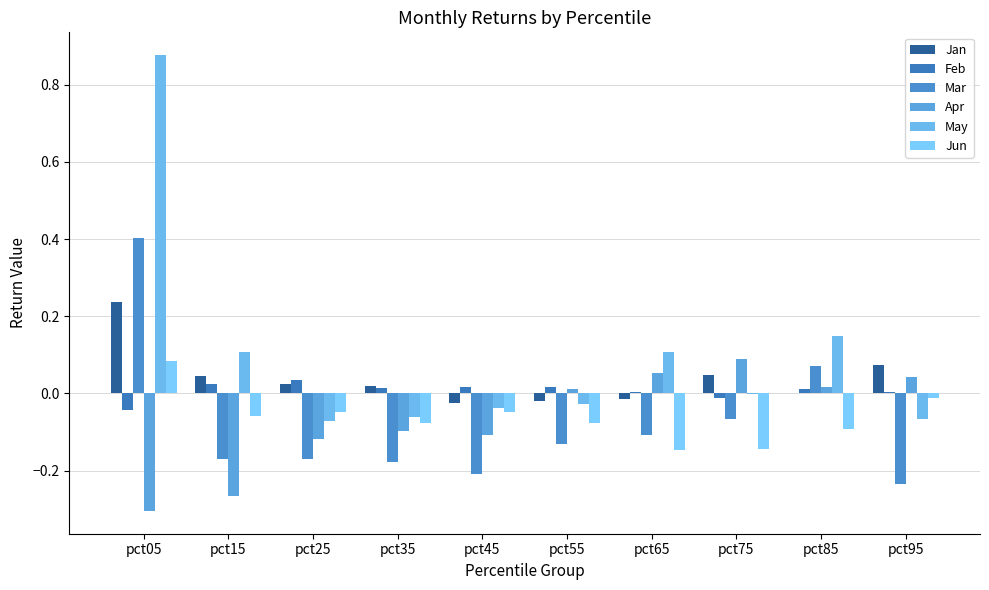

The value of Apr at pct75 is 0.1. True or false?

False